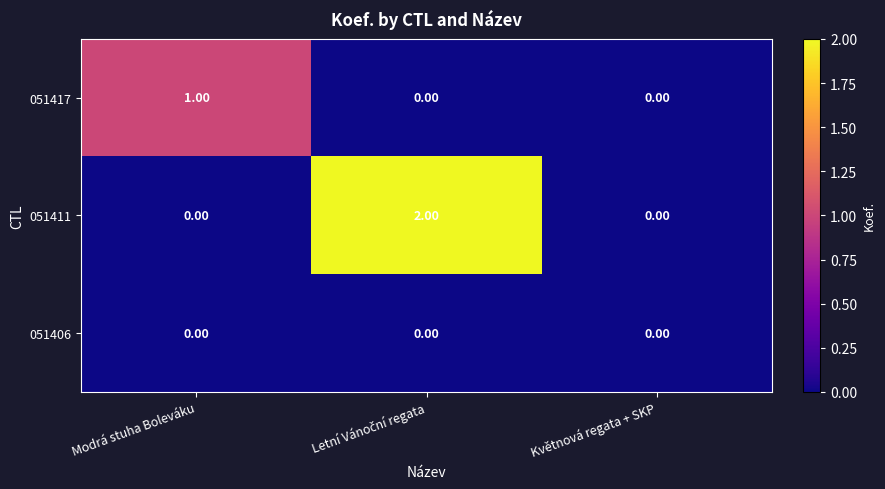

Between Modrá stuha Boleváku and Květnová regata + SKP, which series saw the biggest shift?

051417